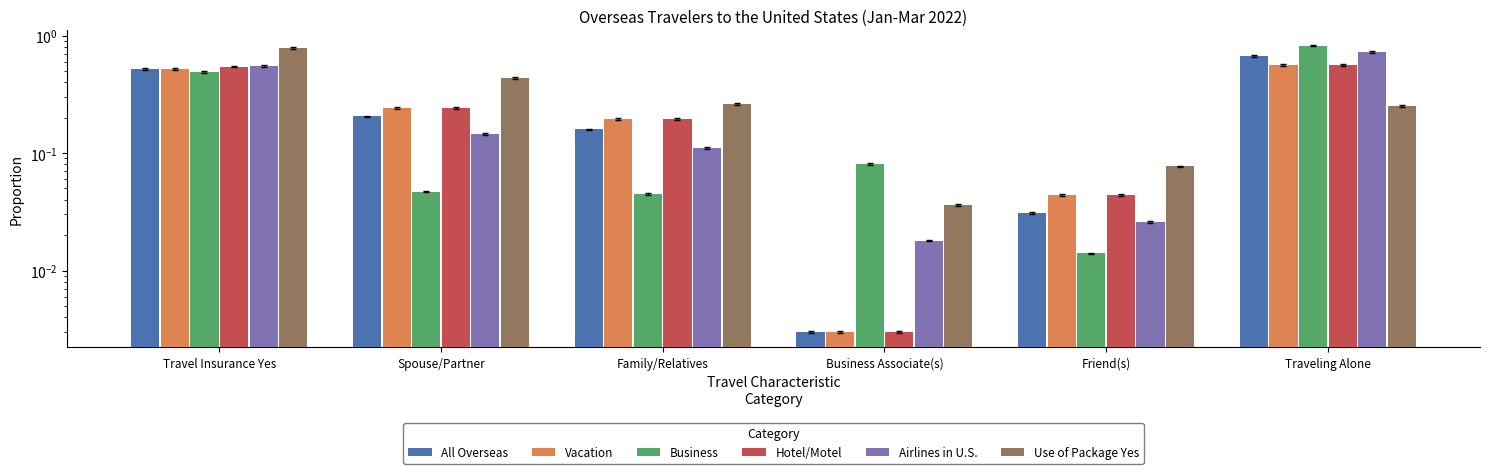

What is the difference between the second highest and minimum values in the Vacation series?

0.5